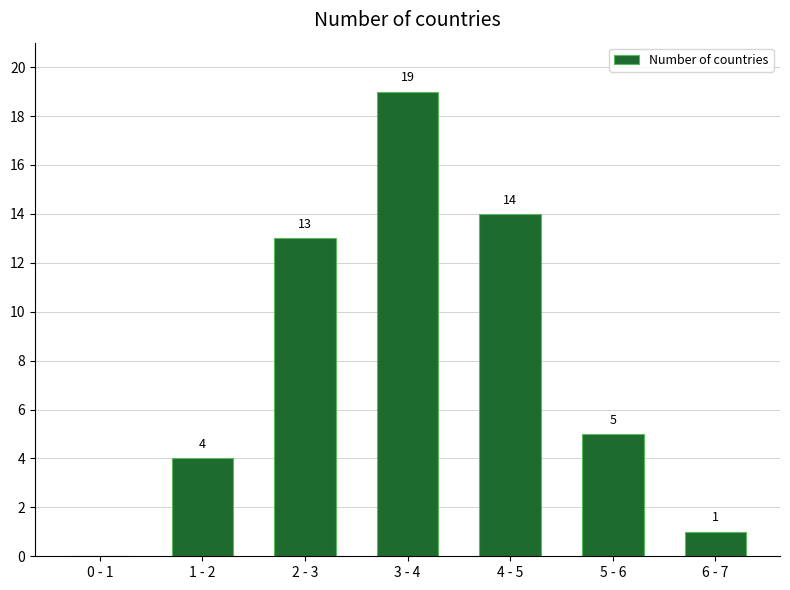

Reading left to right, what are all the values shown in this chart?

0 - 1=0	1 - 2=4	2 - 3=13	3 - 4=19	4 - 5=14	5 - 6=5	6 - 7=1